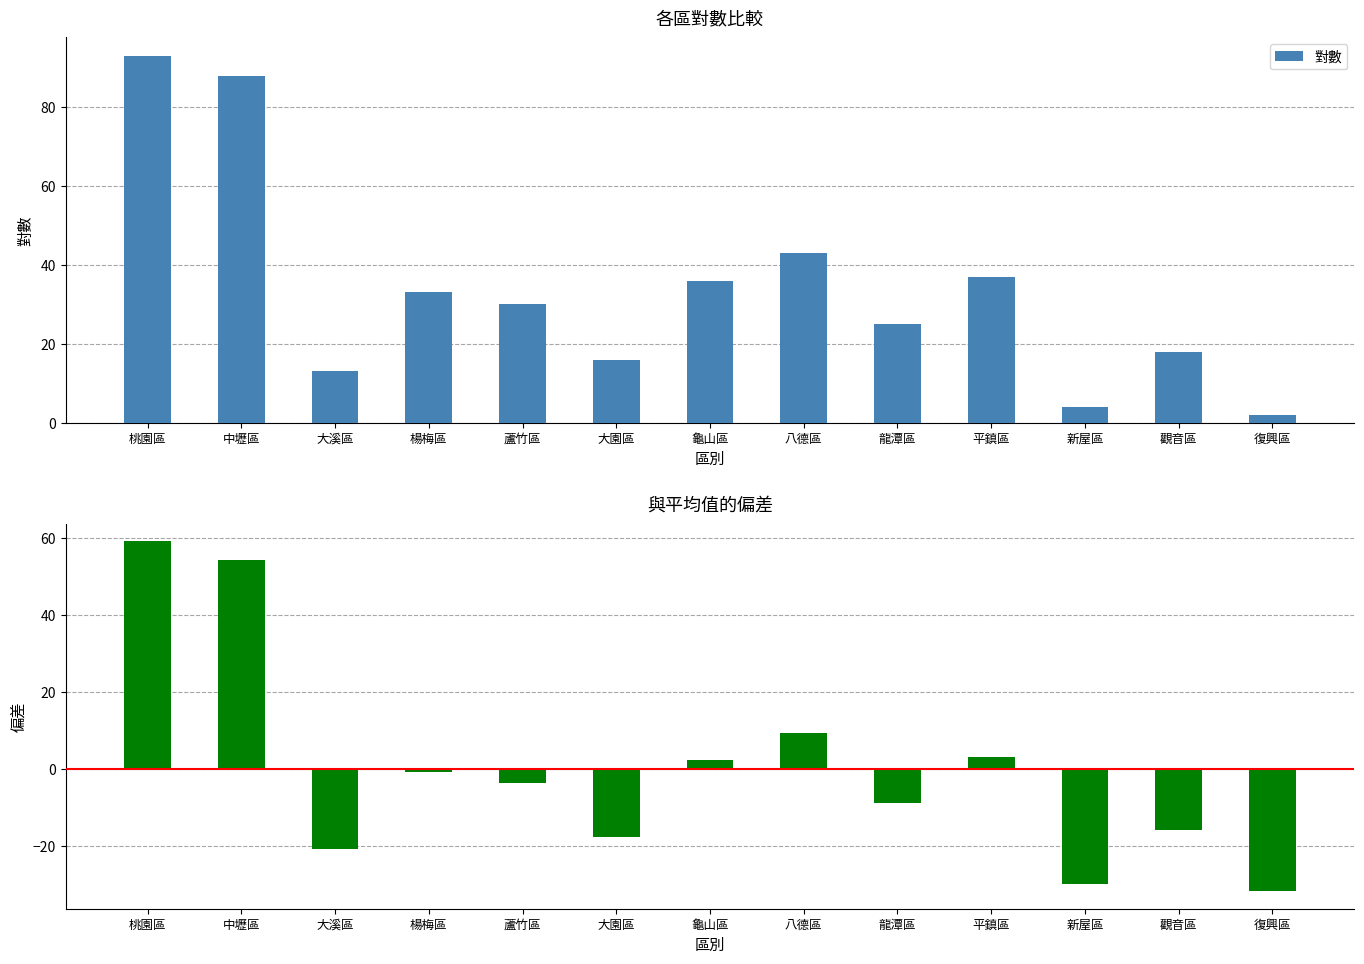

Are the bars grouped side by side (vs. stacked)?

Yes